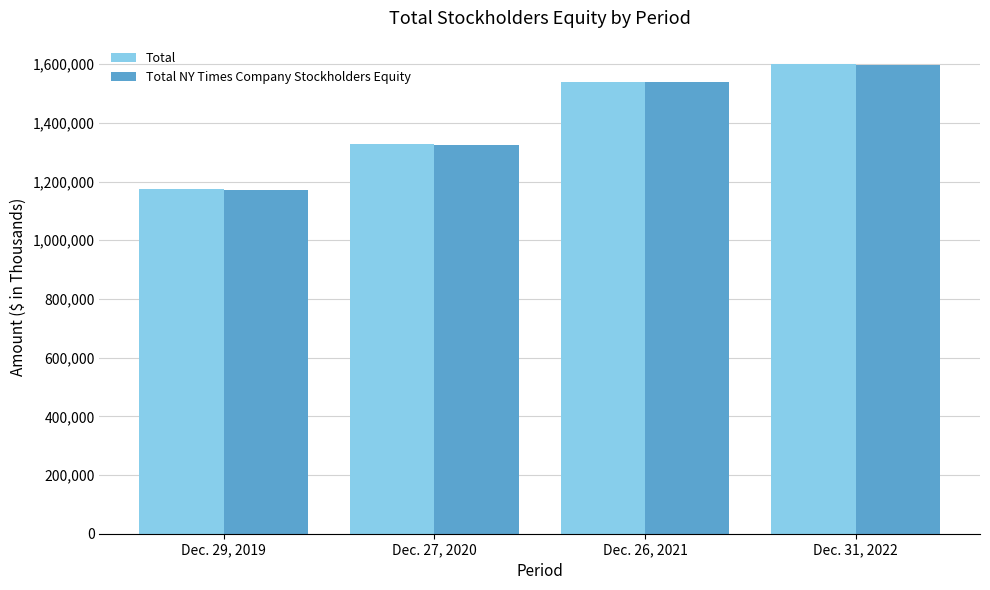

What is the label of the 1st bar from the right?

Dec. 31, 2022